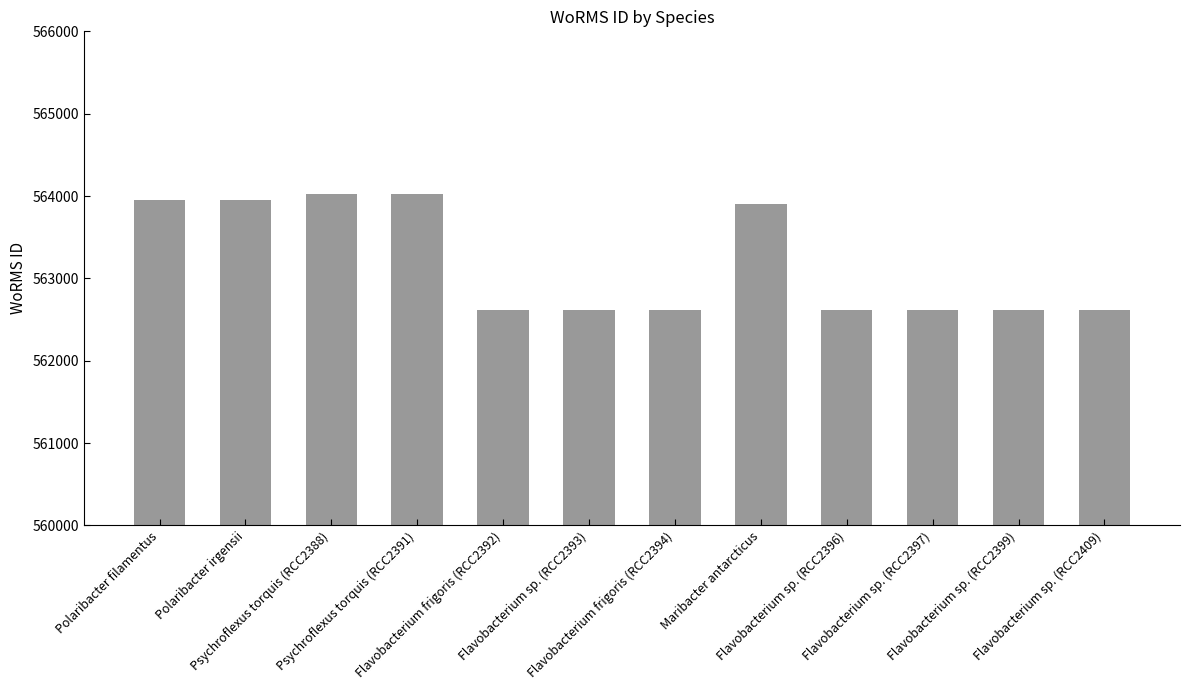

Are the bars horizontal?

No